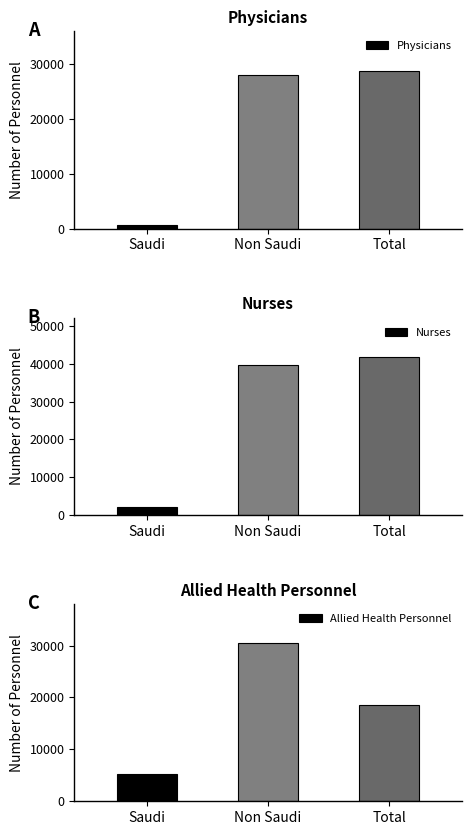

What value does the Allied Health Personnel series have at Total, to the nearest 10?

18480